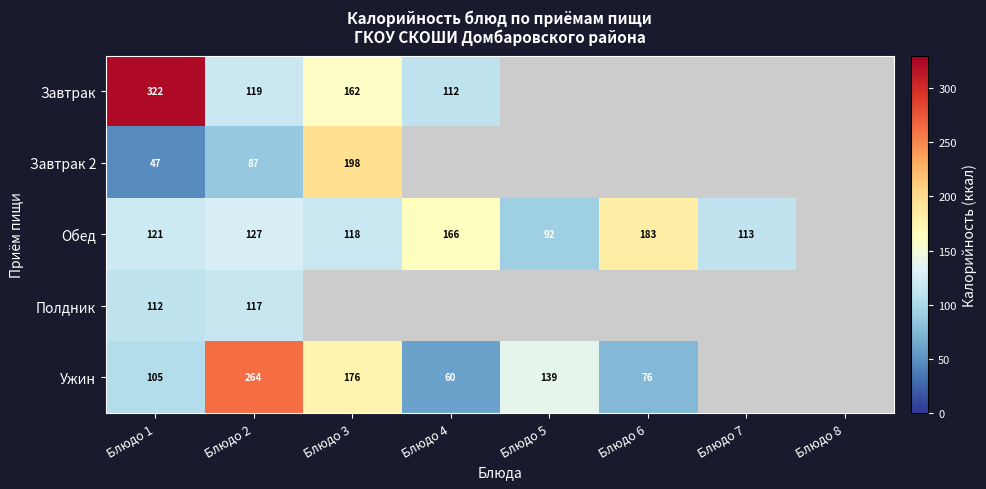

The value of Завтрак at Блюдо 3 is 273. True or false?

False